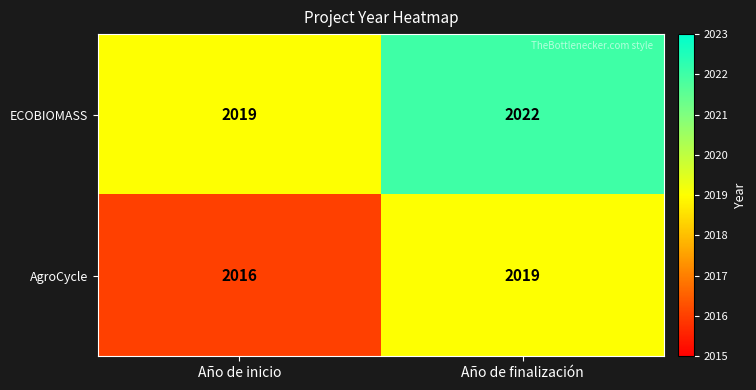

What is the highest value of the ECOBIOMASS series?

2022